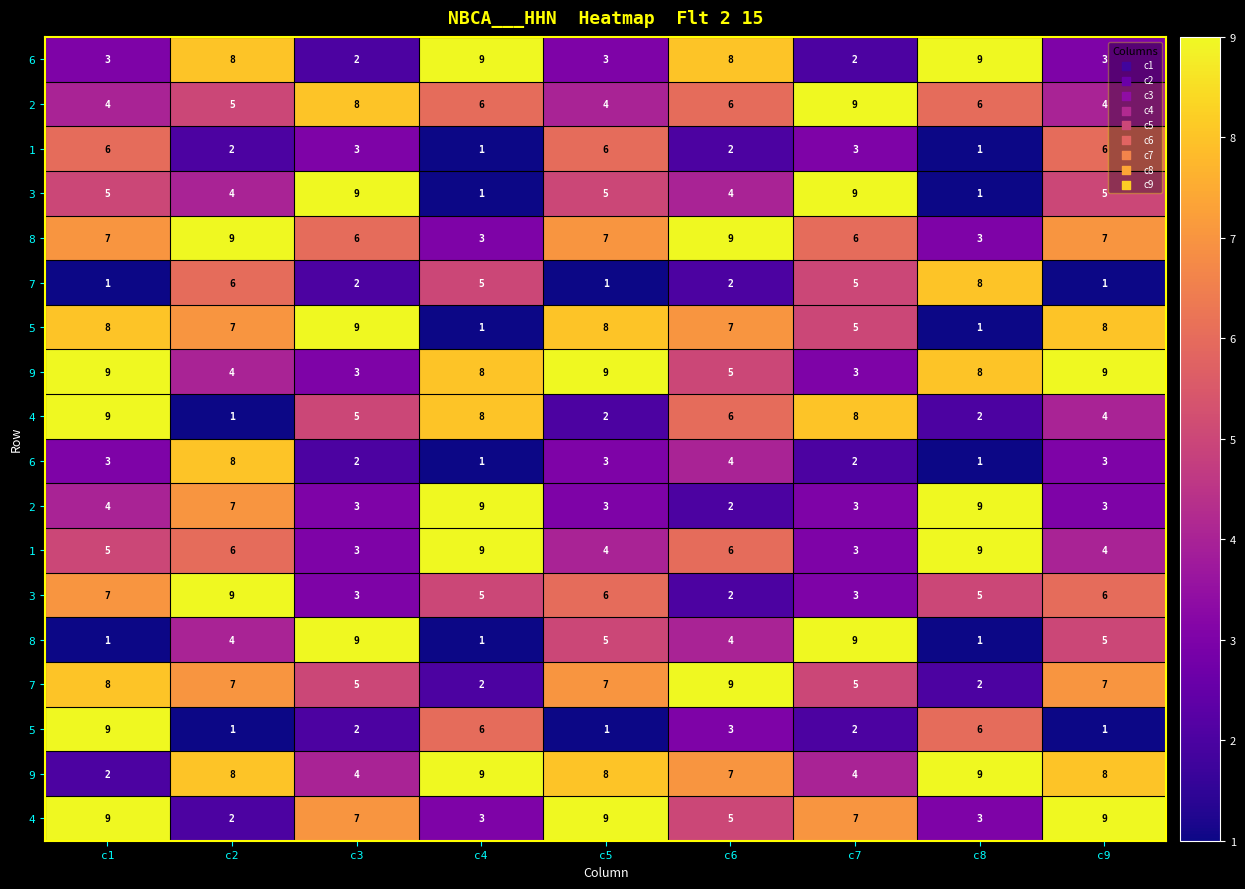

What is the spread (max minus min) of values at c8?

8